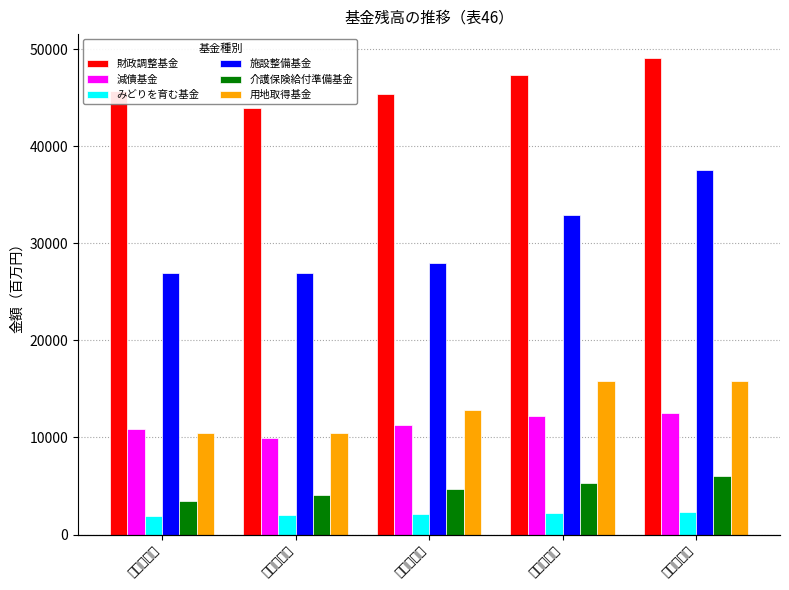

At which label does 介護保険給付準備基金 reach its peak?

令和５年度